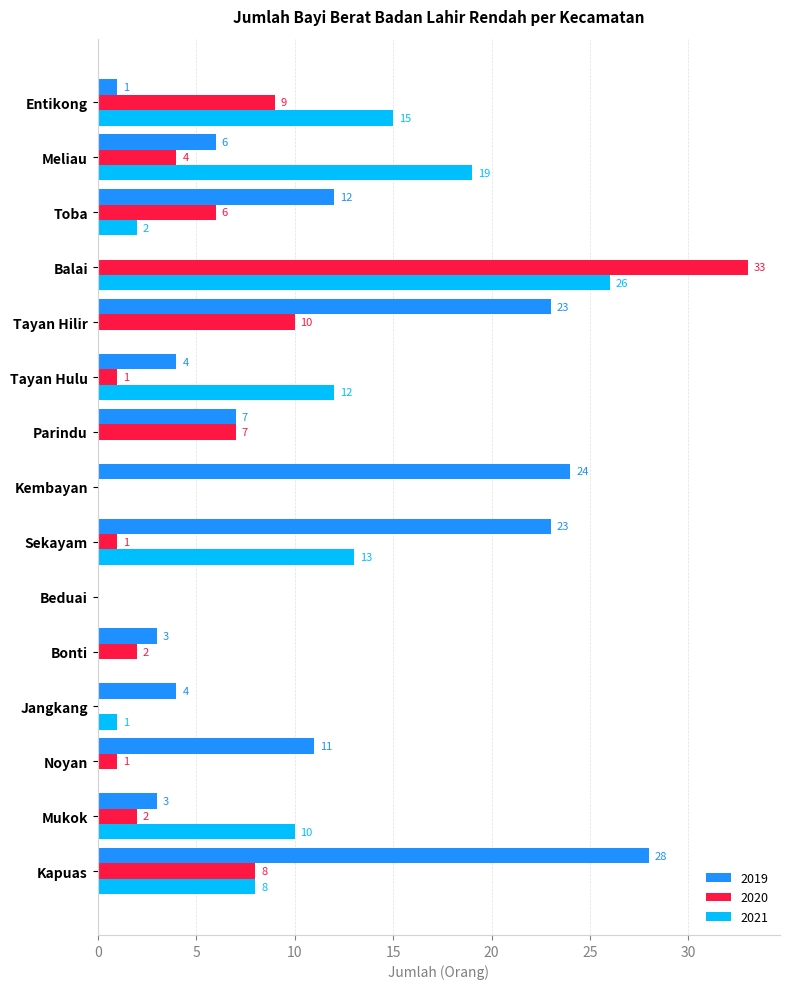

The 2020 series shows 4 at Meliau. True or false?

True